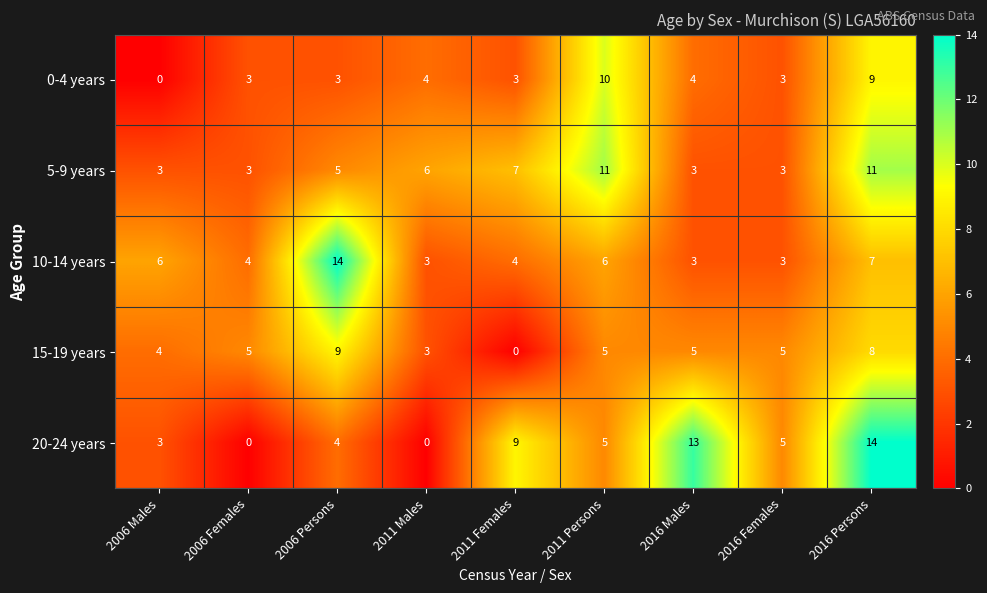

Rank the series at 2011 Females from highest to lowest value.

20-24 years, 5-9 years, 10-14 years, 0-4 years, 15-19 years